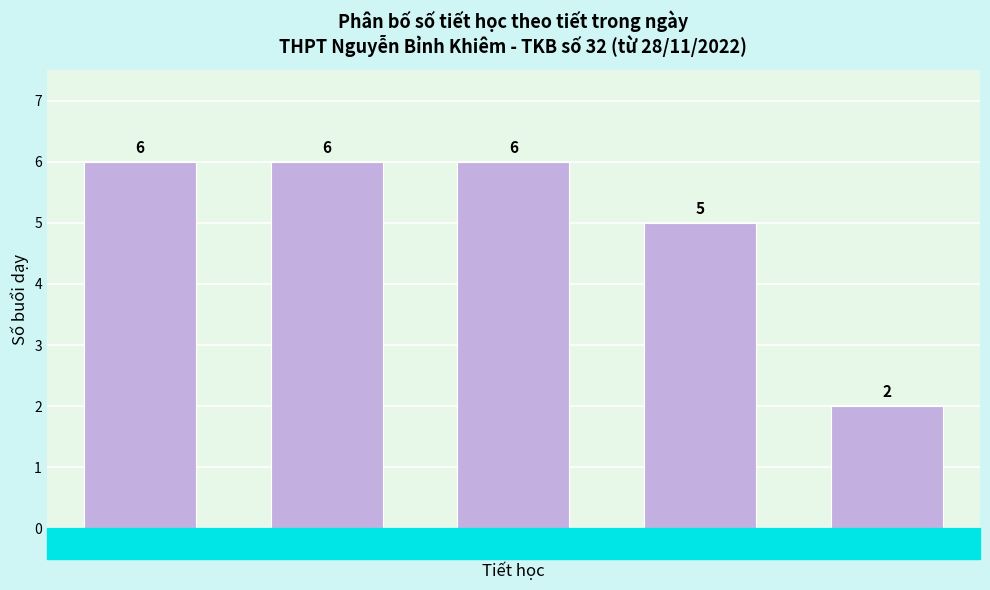

Reading left to right, list all the values displayed in this chart.

6	6	6	5	2